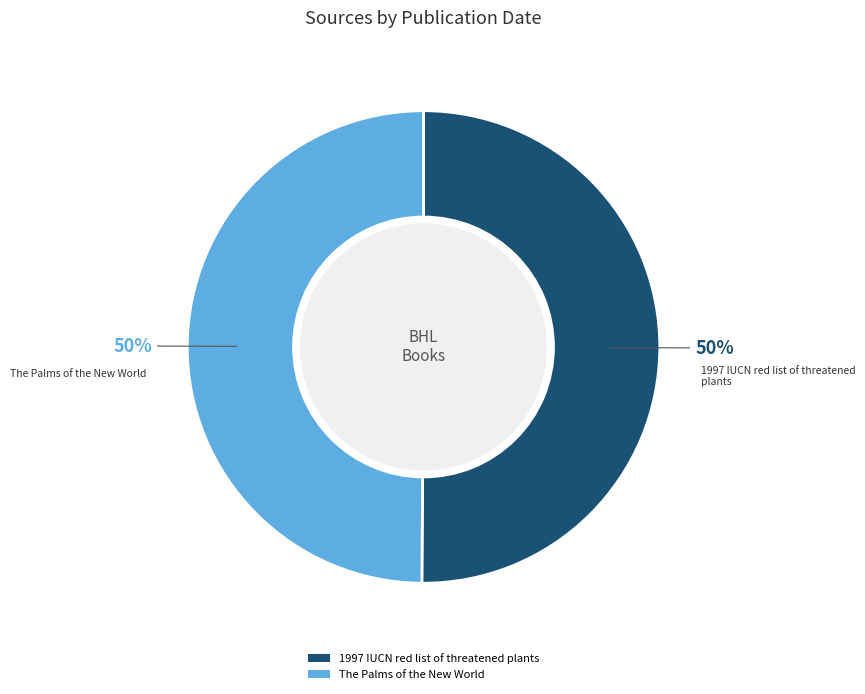

Count the number of slices in the pie.

2